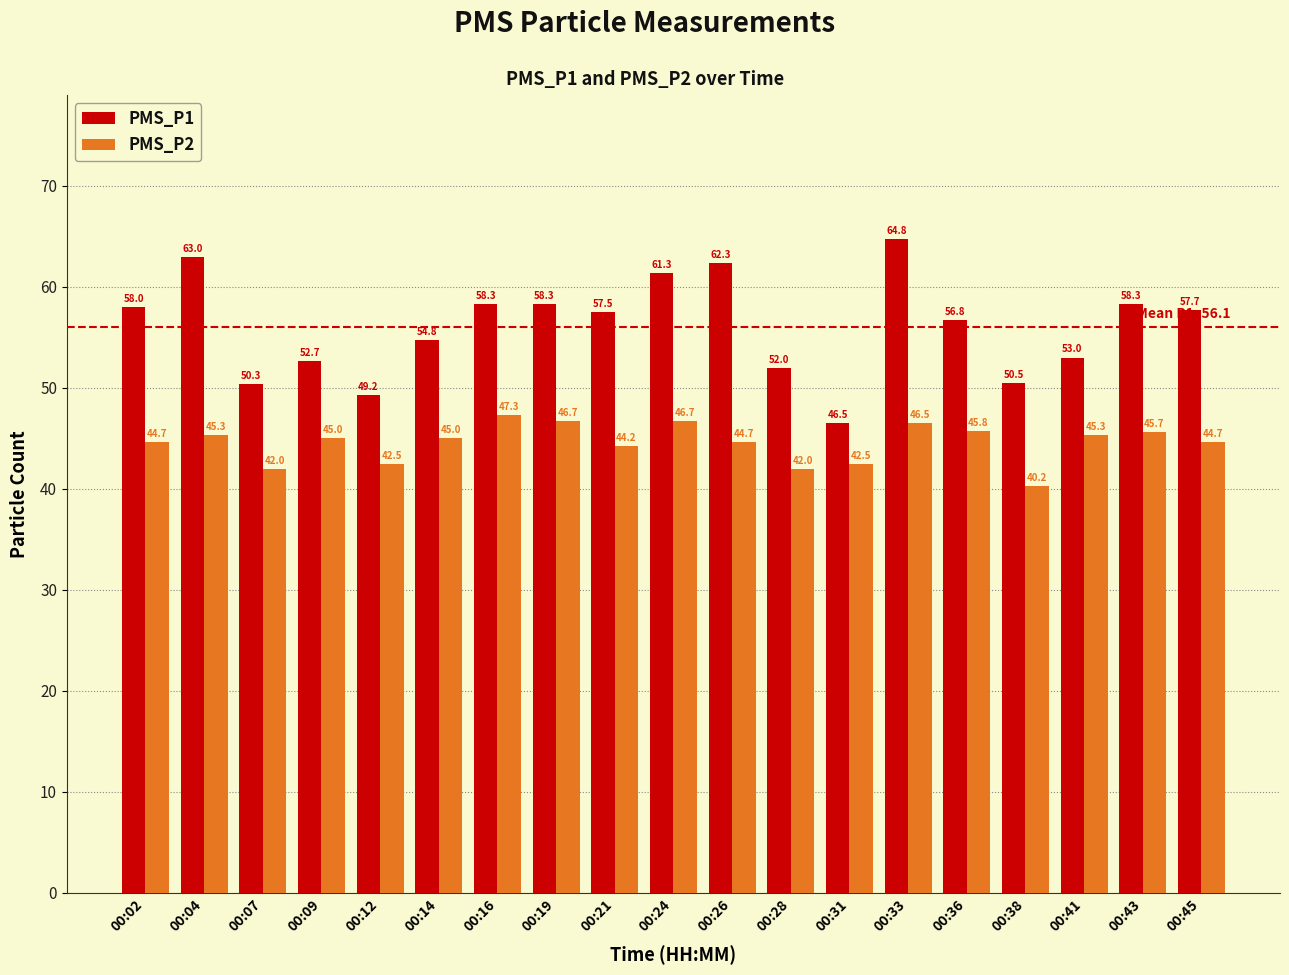

The value of PMS_P1 at 00:09 is 31.3. True or false?

False